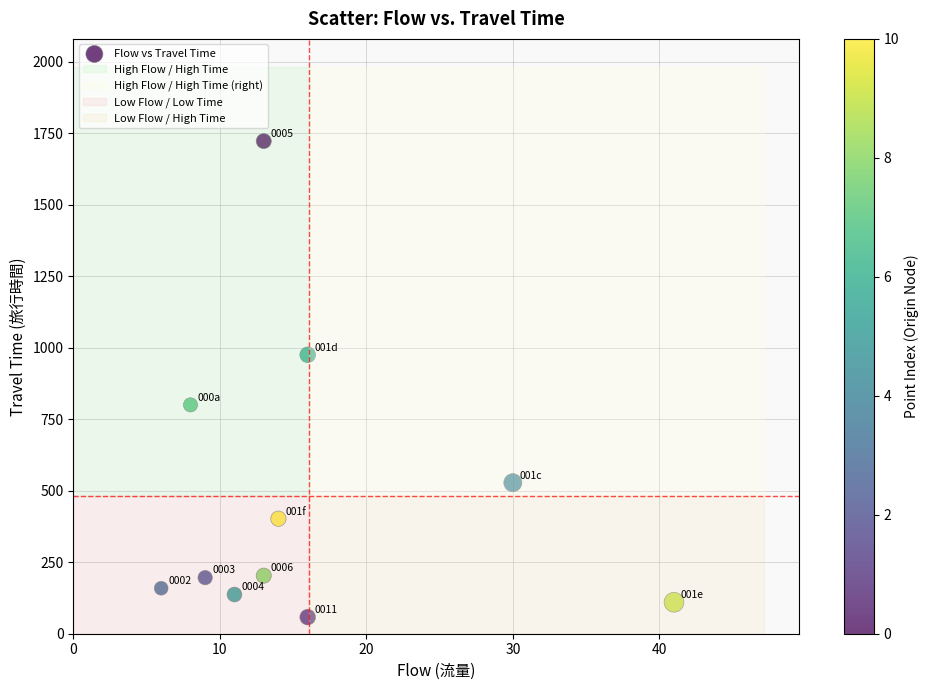

What Y value in the scatter plot is closest to 890?

975